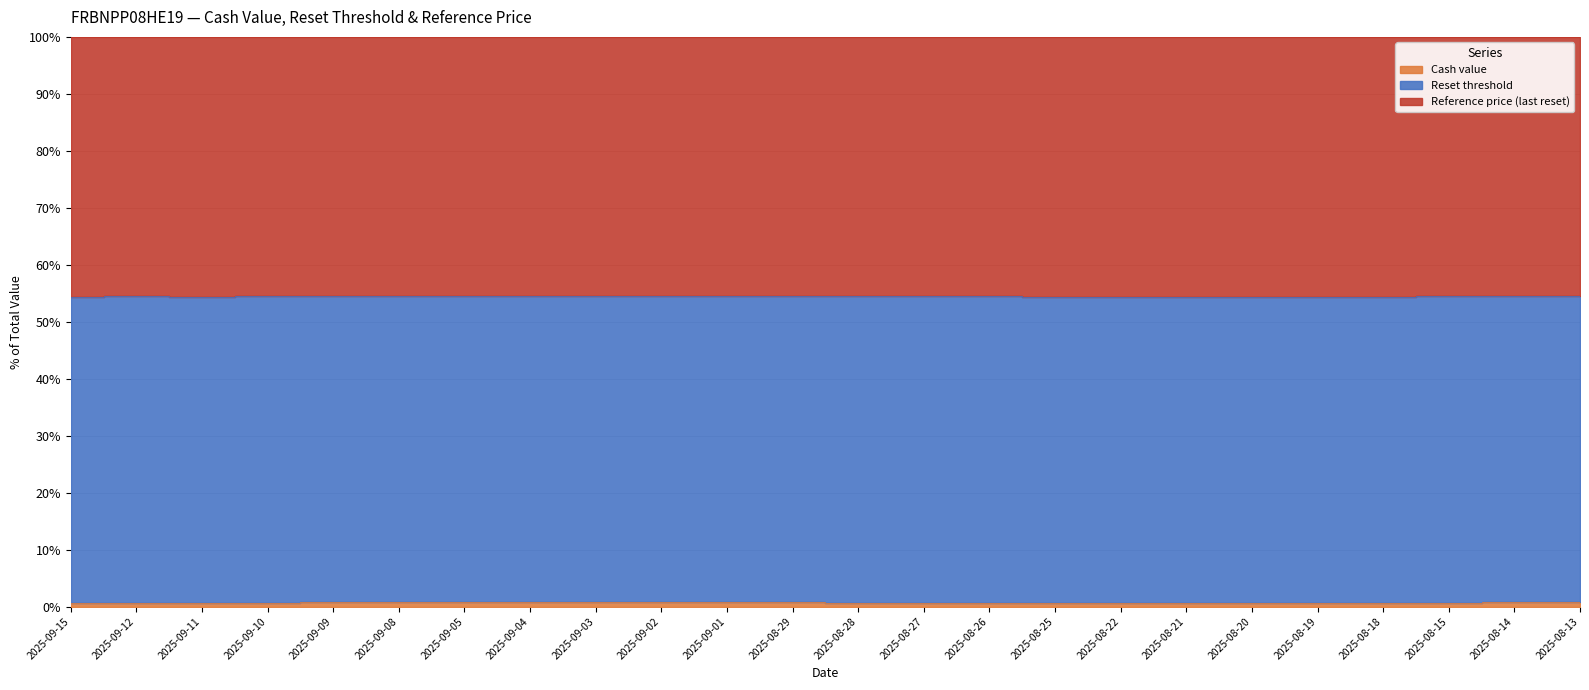

Count the Reset threshold values in the range 0 to 1.

24